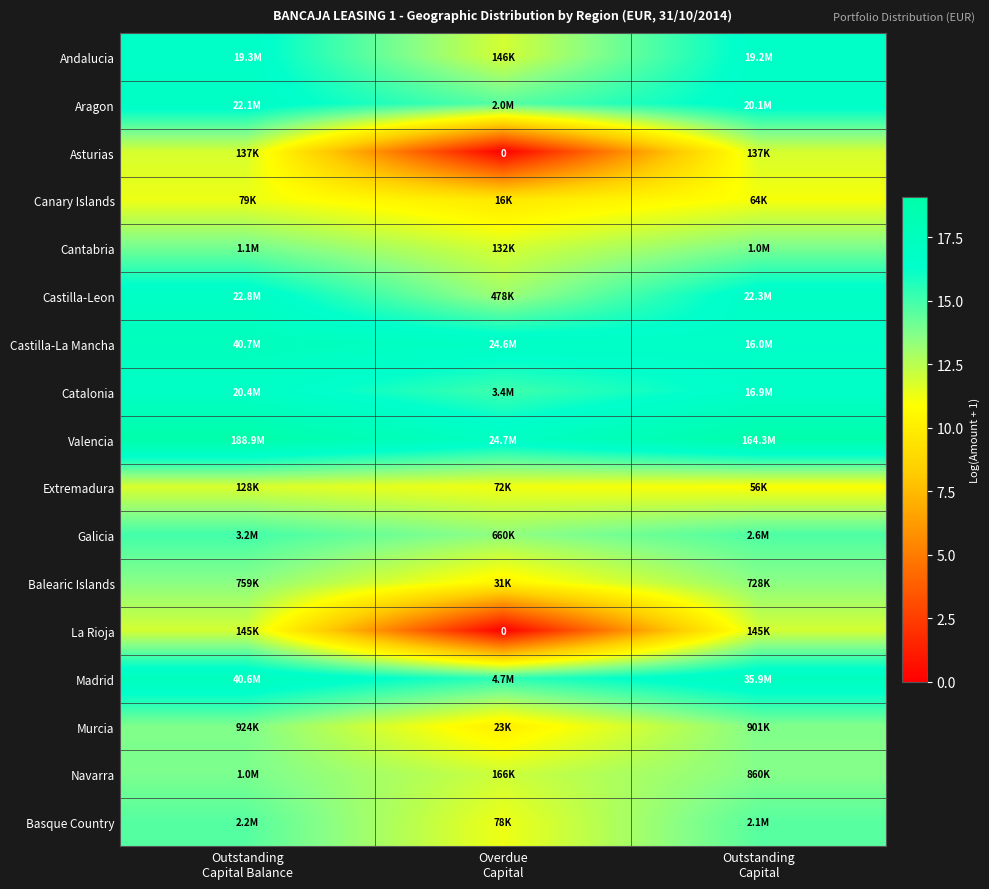

How many series are shown in this chart?

17